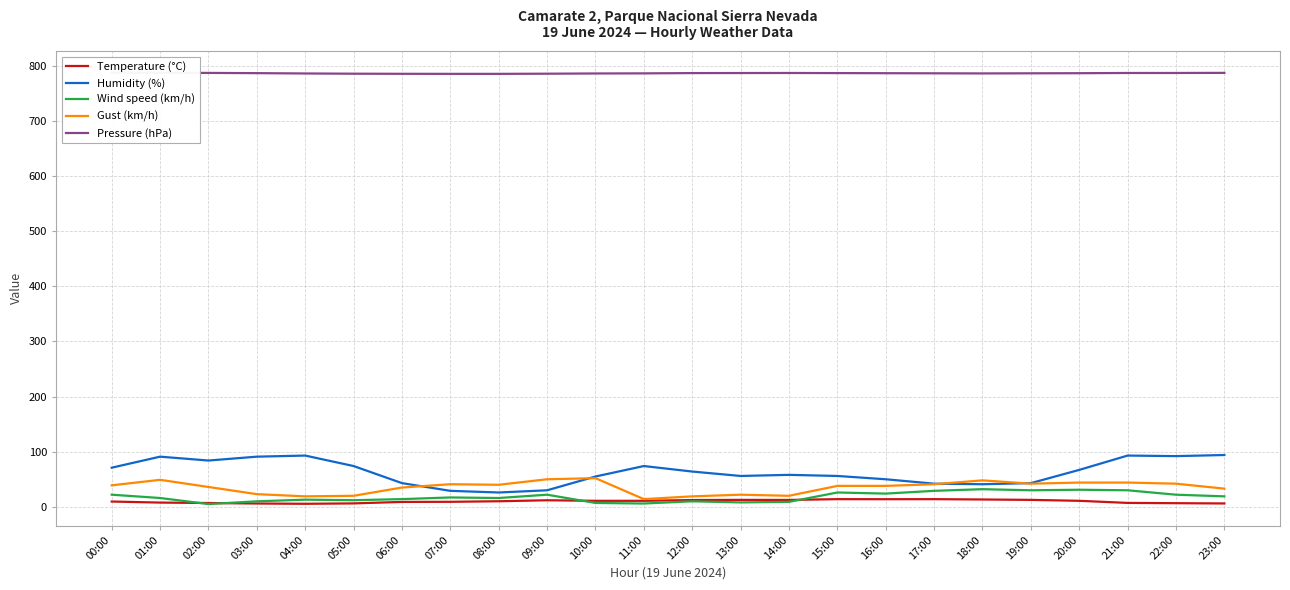

At which category is the sum across all series the highest?

21:00